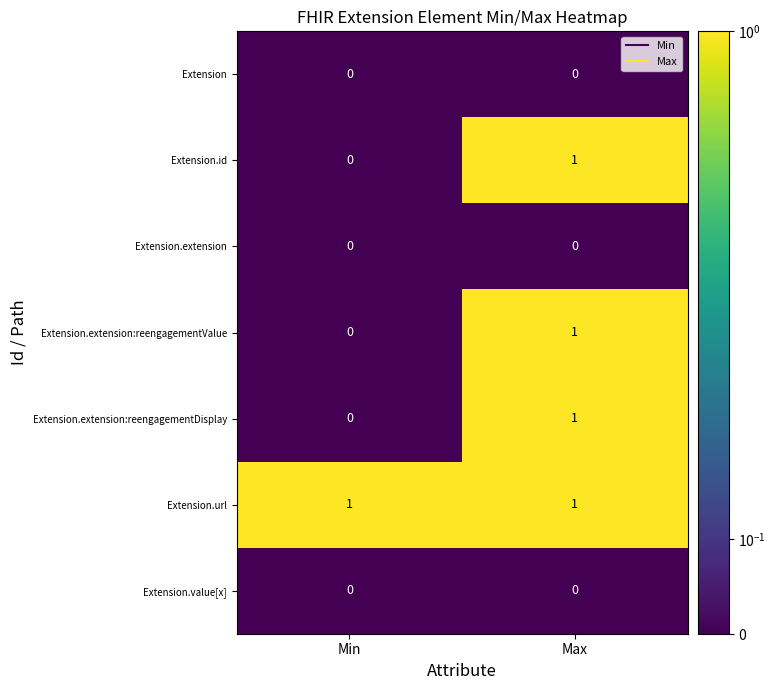

Which series has the largest total across all categories?

Extension.url